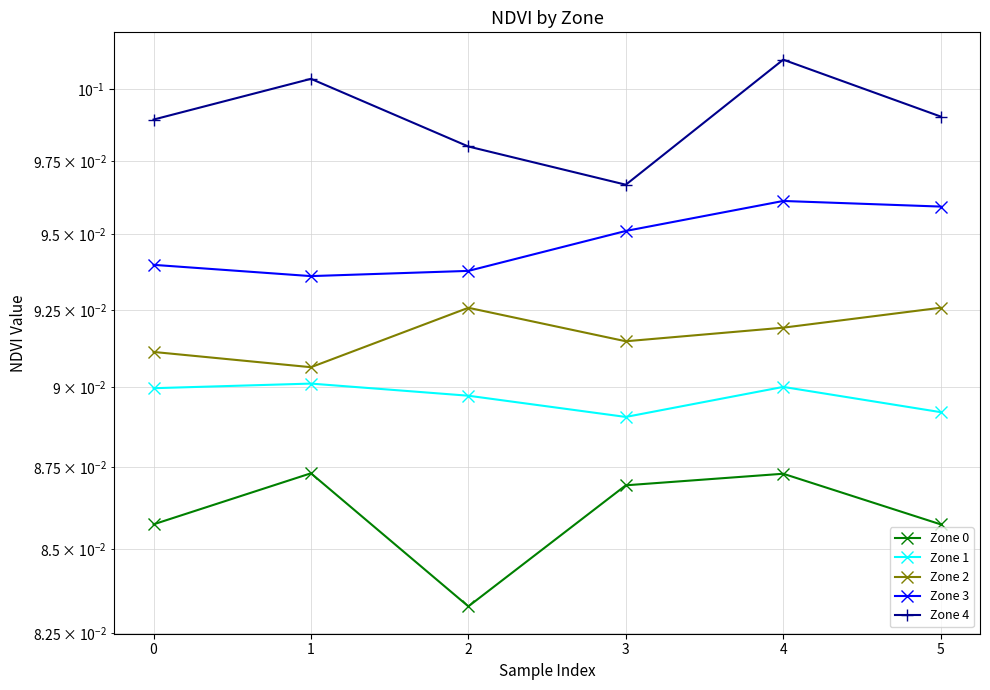

Does the chart display data point markers on the line(s)?

Yes